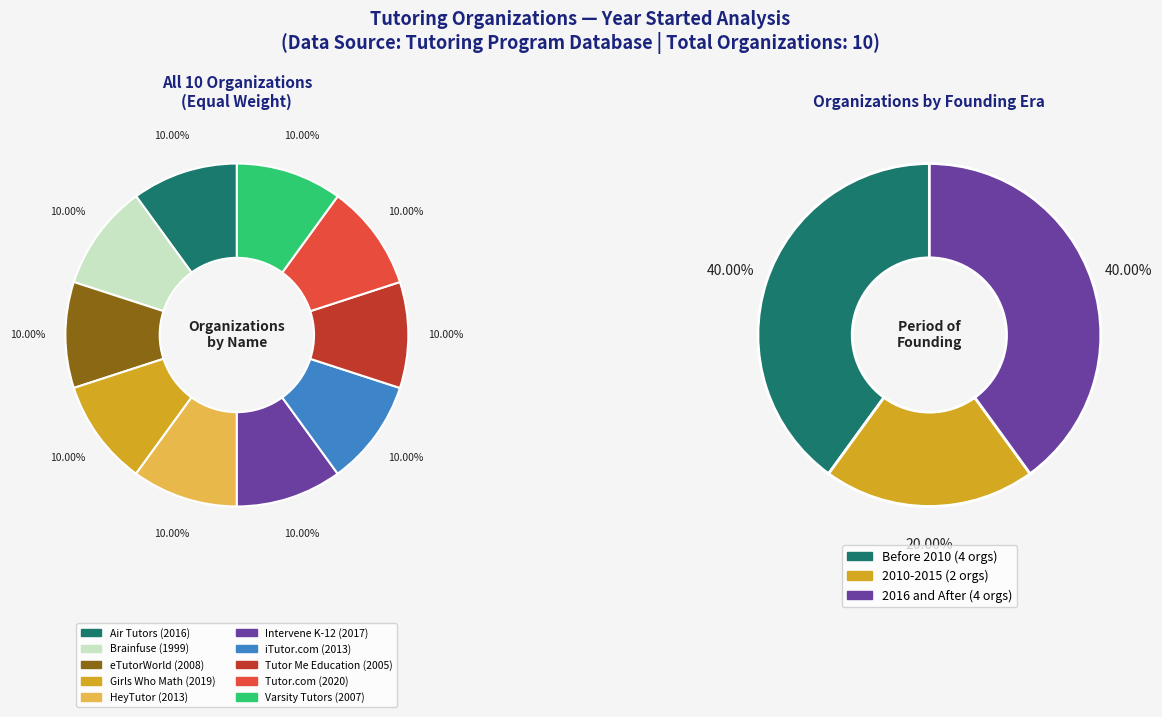

To the nearest percent, what portion does Intervene K-12 represent?

10%